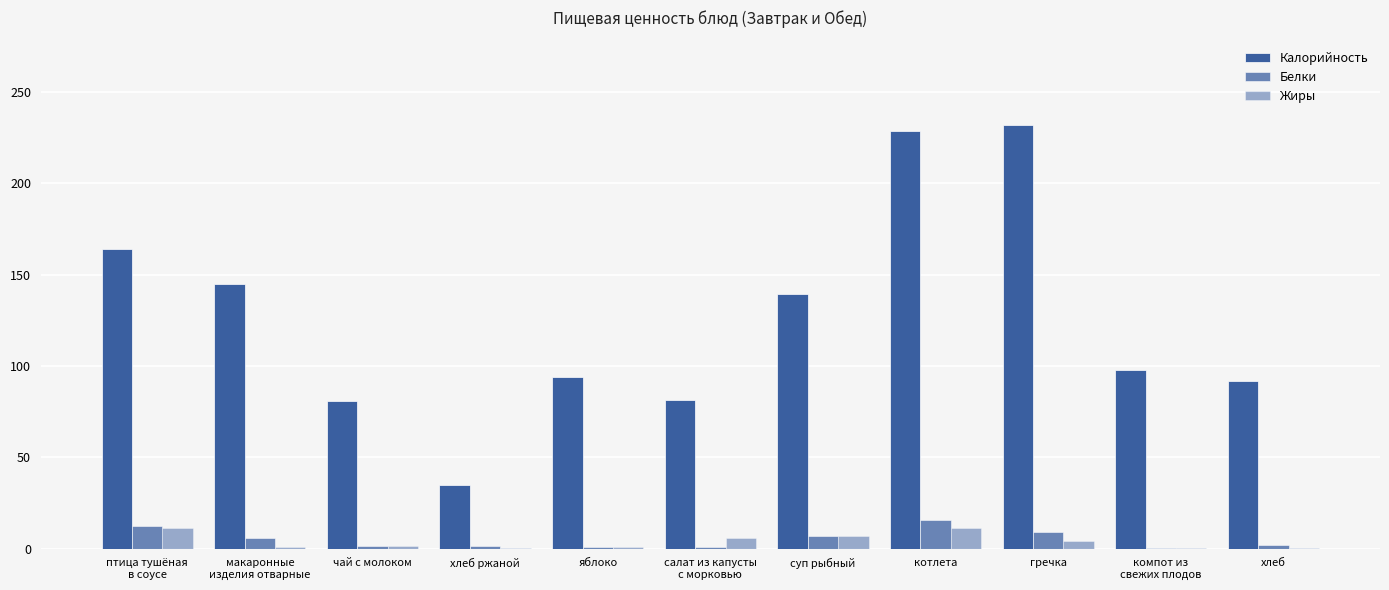

What is the total value across all series at хлеб ржаной?

36.3